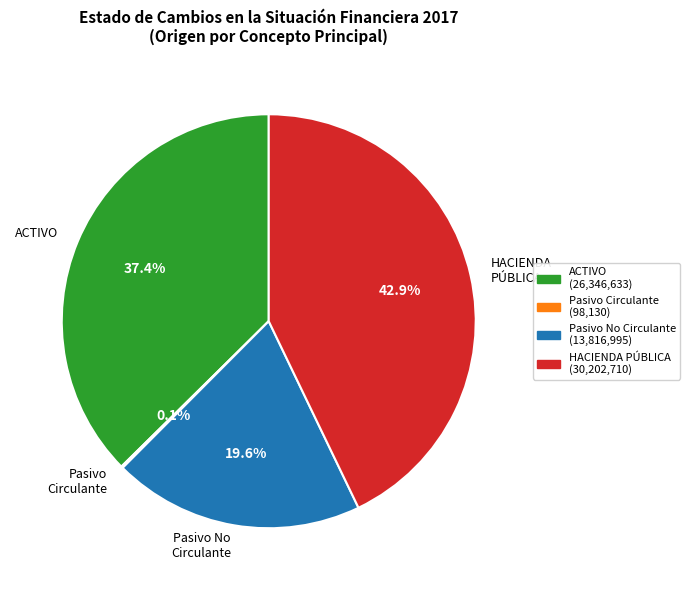

What is the largest slice in the pie chart?

HACIENDA PÚBLICA